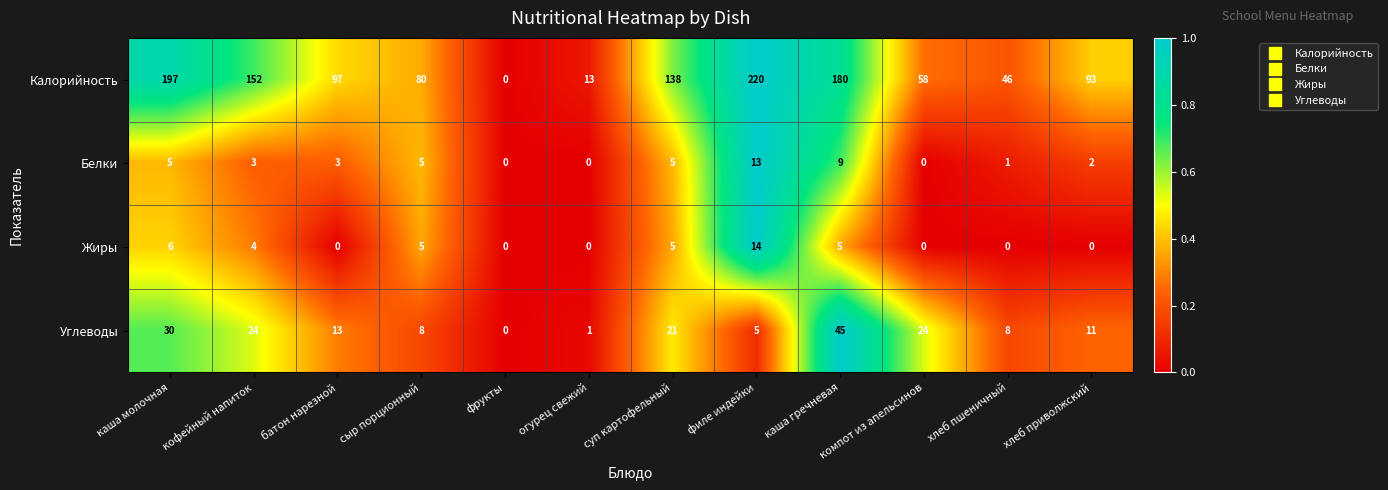

What is the average value of the Калорийность series?

106